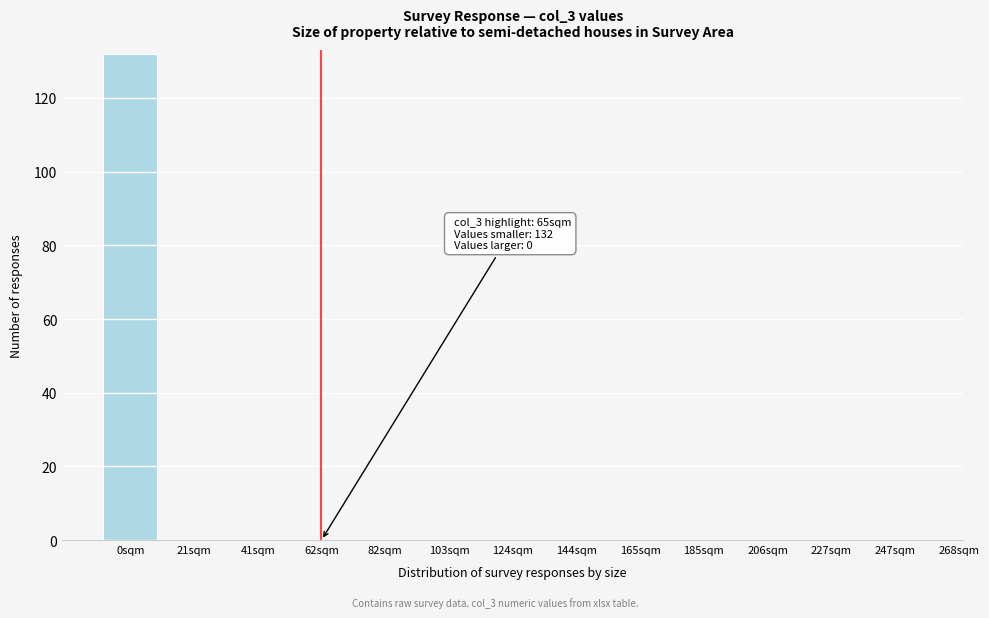

Reading left to right, what are all the values shown in this chart?

0sqm=132	21sqm=0	41sqm=0	62sqm=0	82sqm=0	103sqm=0	124sqm=0	144sqm=0	165sqm=0	185sqm=0	206sqm=0	227sqm=0	247sqm=0